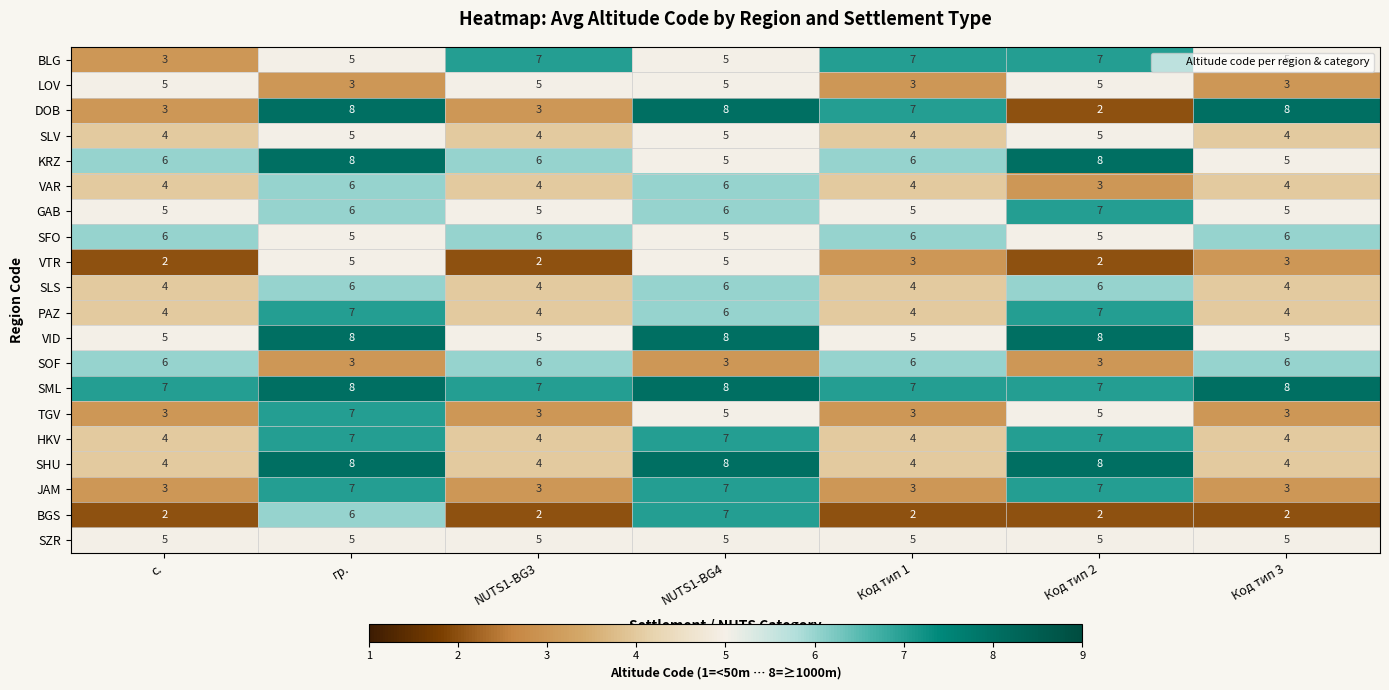

How many JAM values are between 3 and 7?

7